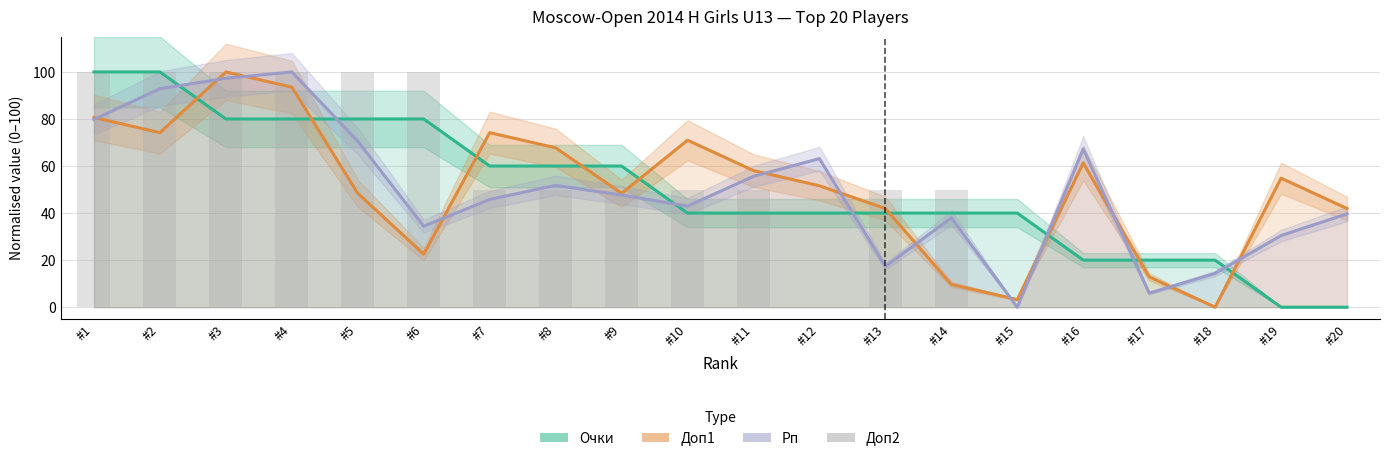

How many groups of bars are there?

20